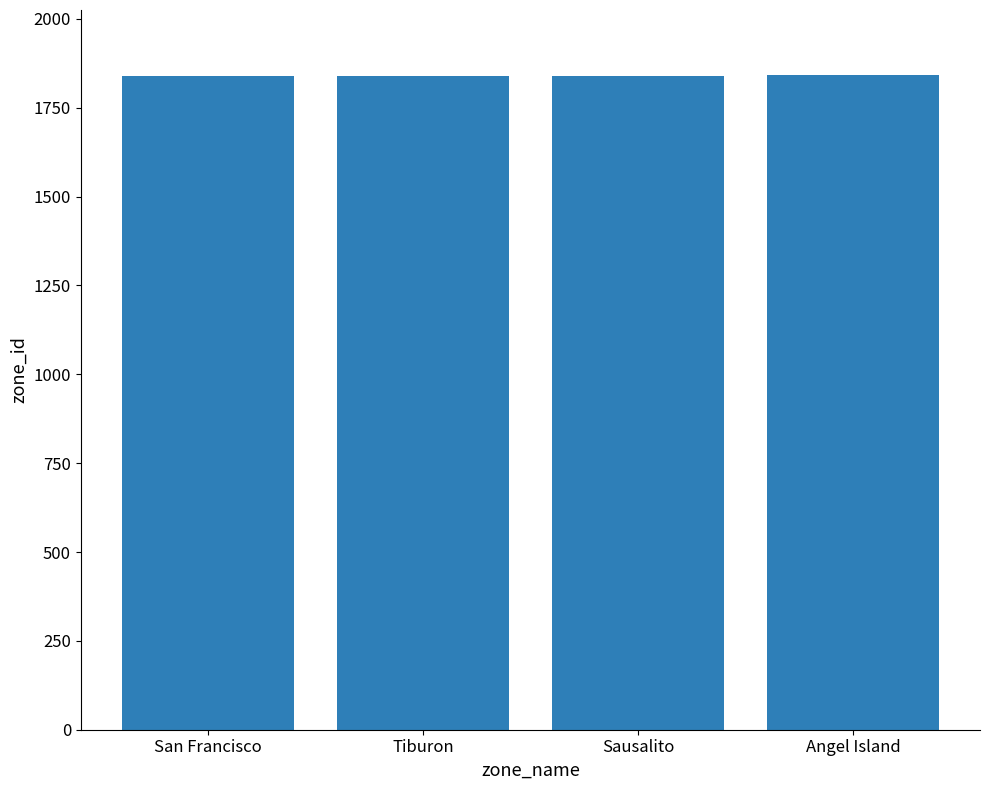

What is the ratio of the value at San Francisco to the value at Angel Island?

1.0